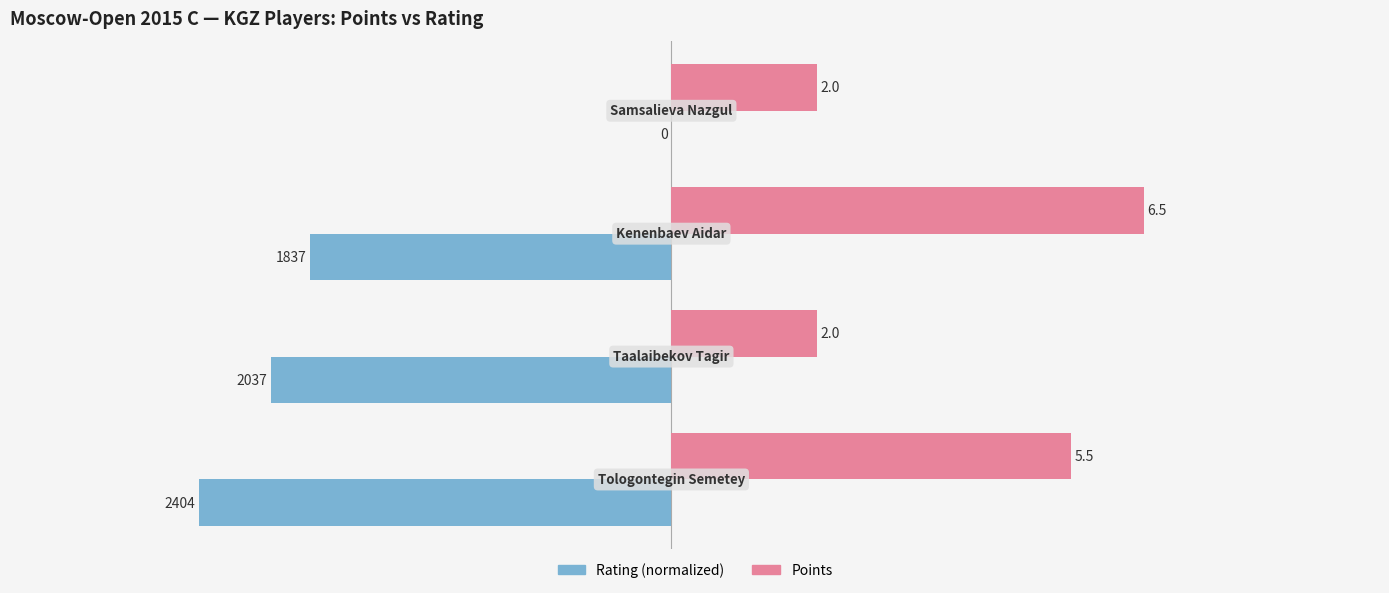

Which series has the largest total across all categories?

Points